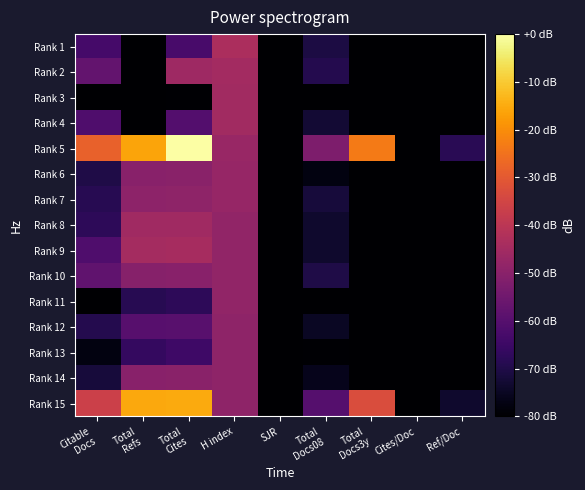

List the series in order of their peak value, highest first.

Rank 5, Rank 15, Rank 1, Rank 9, Rank 2, Rank 3, Rank 4, Rank 8, Rank 6, Rank 7, Rank 10, Rank 11, Rank 12, Rank 13, Rank 14